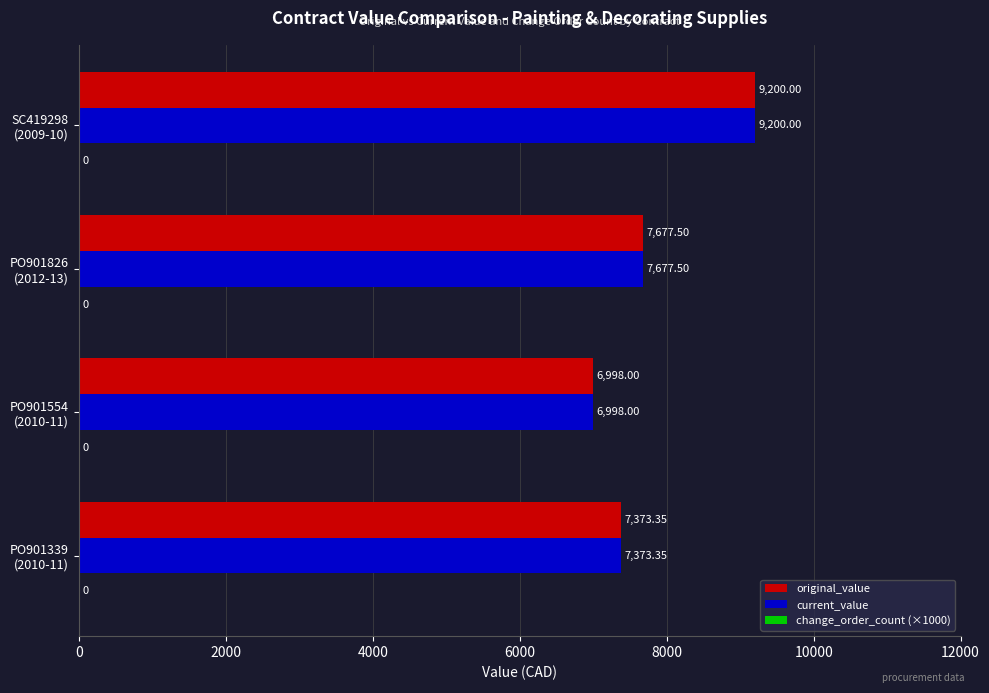

What is the difference between the second highest and minimum values in the original_value series?

679.5